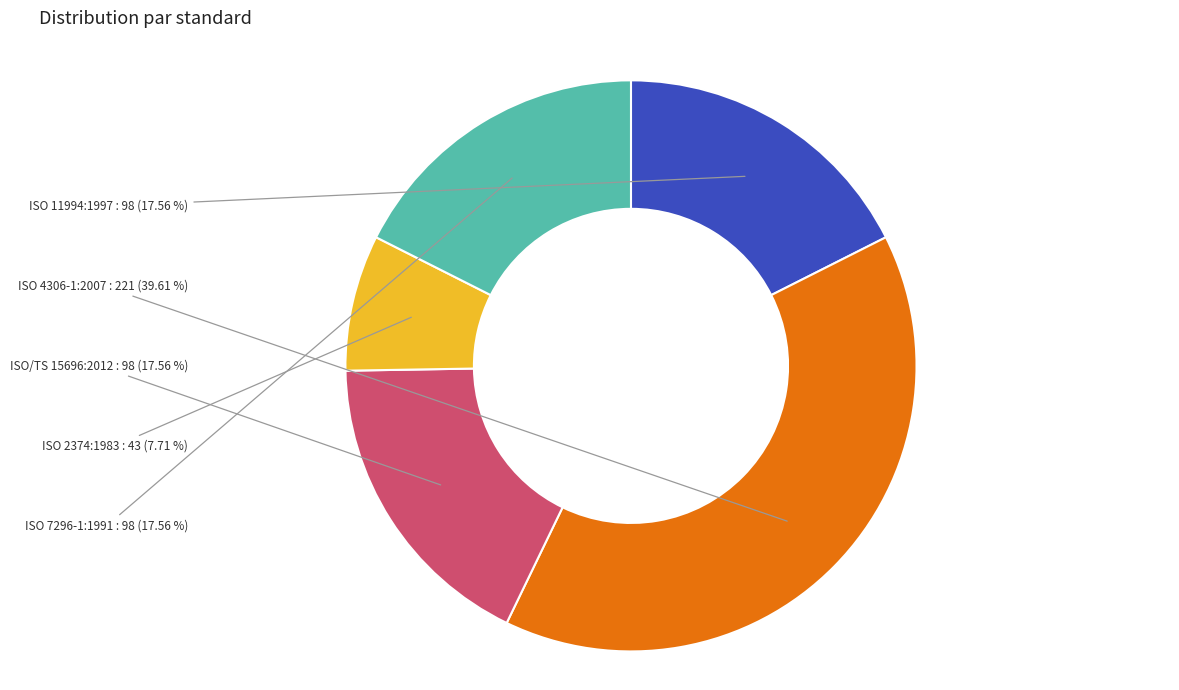

To the nearest percent, what is the difference between the largest and smallest slice percentages?

32%